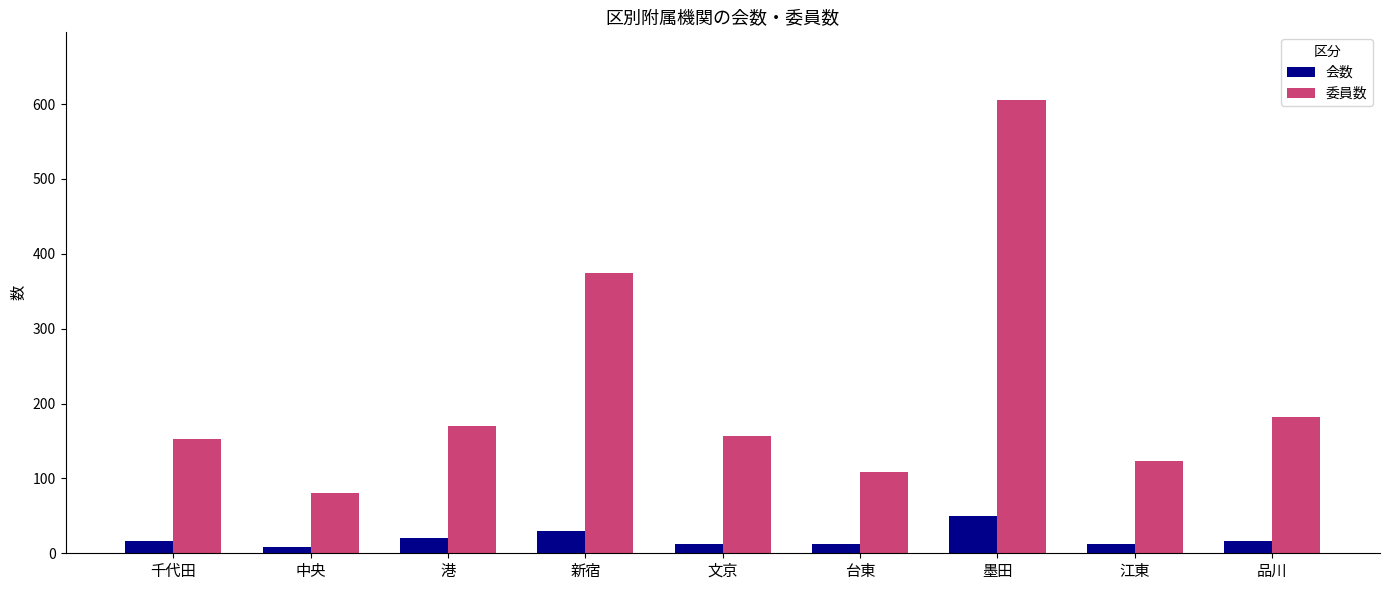

What is the maximum value for 委員数?

605